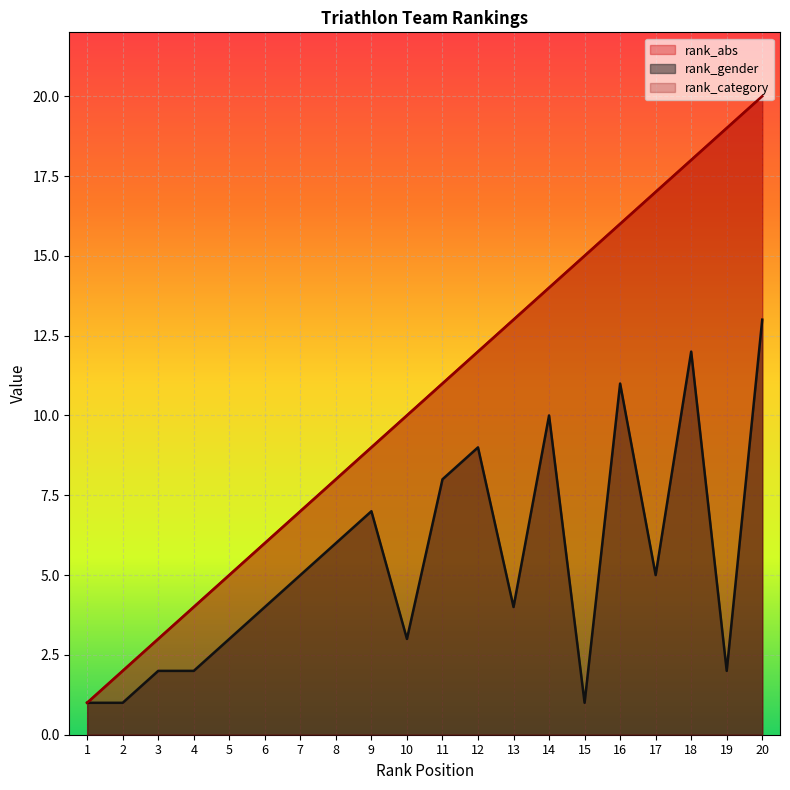

How many lines are shown in the chart?

3